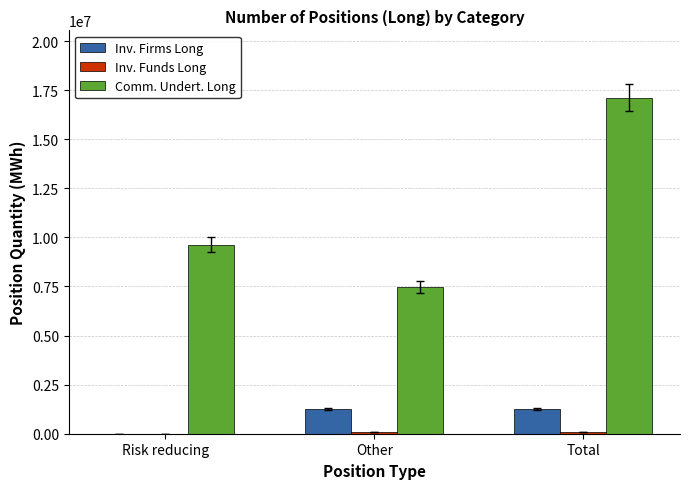

Is it true that Inv. Firms Long equals 1237284 at Total?

True